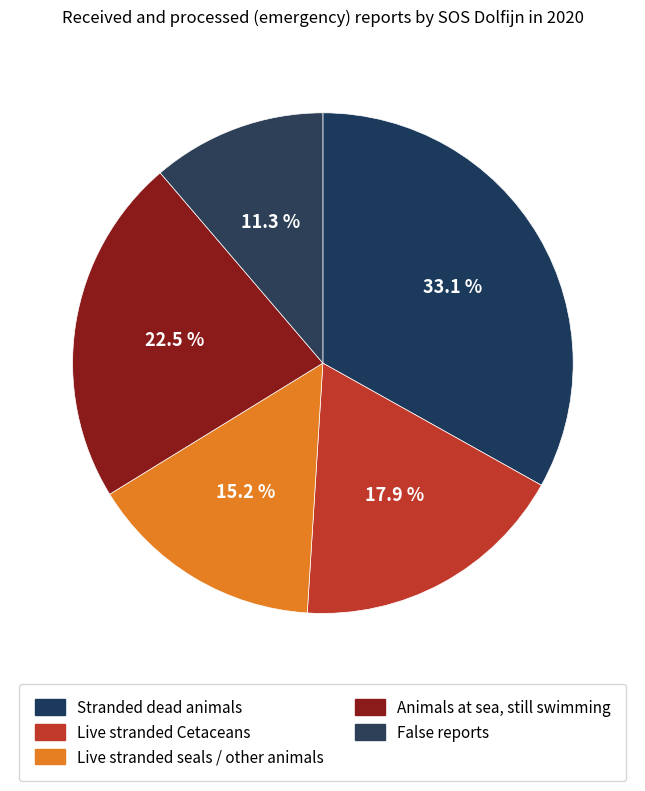

How many slices are in this pie chart?

5